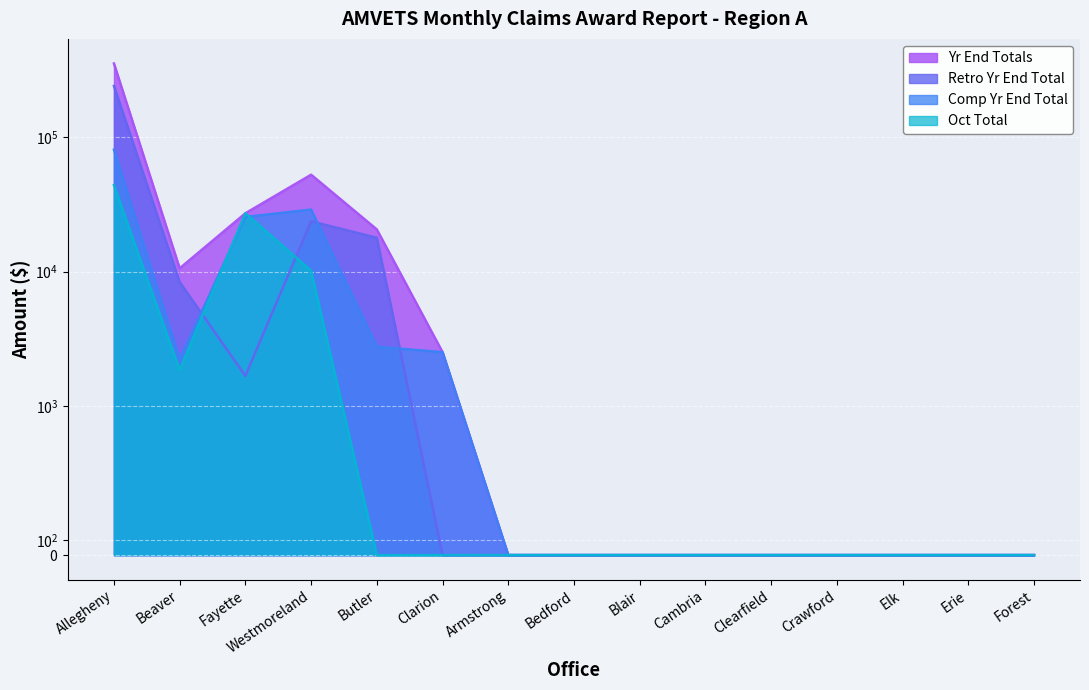

Which series has the largest total across all categories?

Yr End Totals